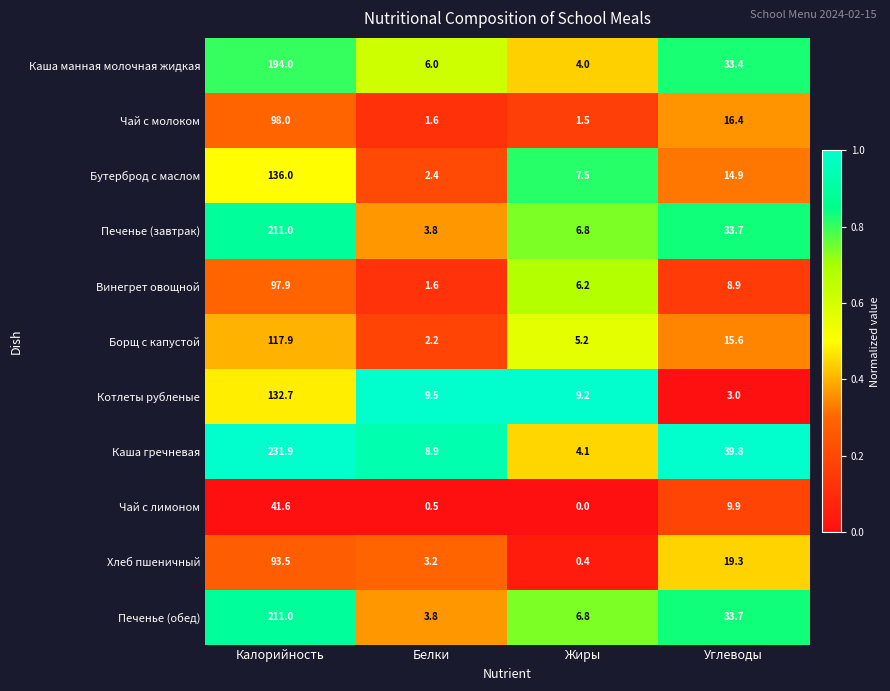

Where does the Каша манная молочная жидкая series first go above 33?

Калорийность